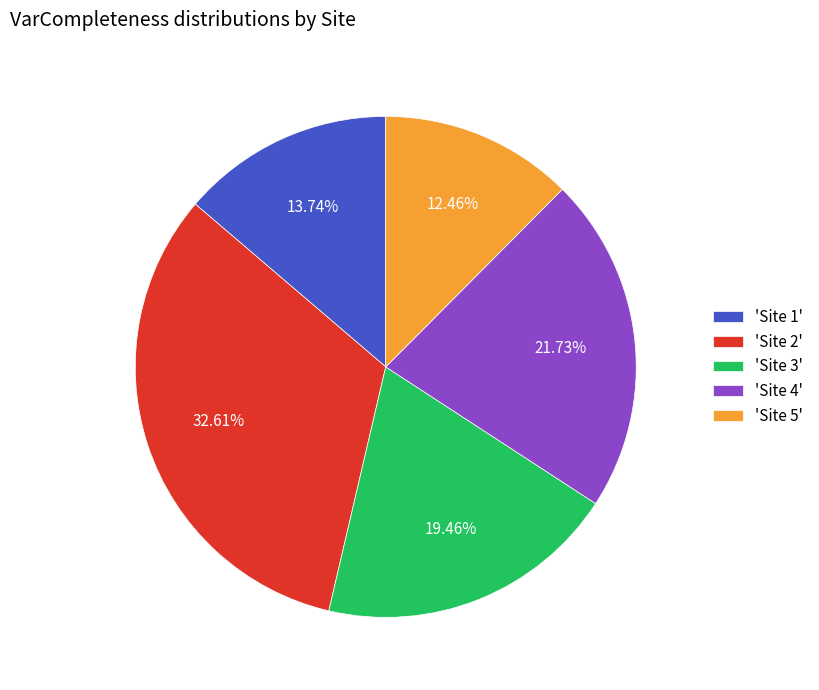

Rank the categories by value from lowest to highest.

'Site 5', 'Site 1', 'Site 3', 'Site 4', 'Site 2'